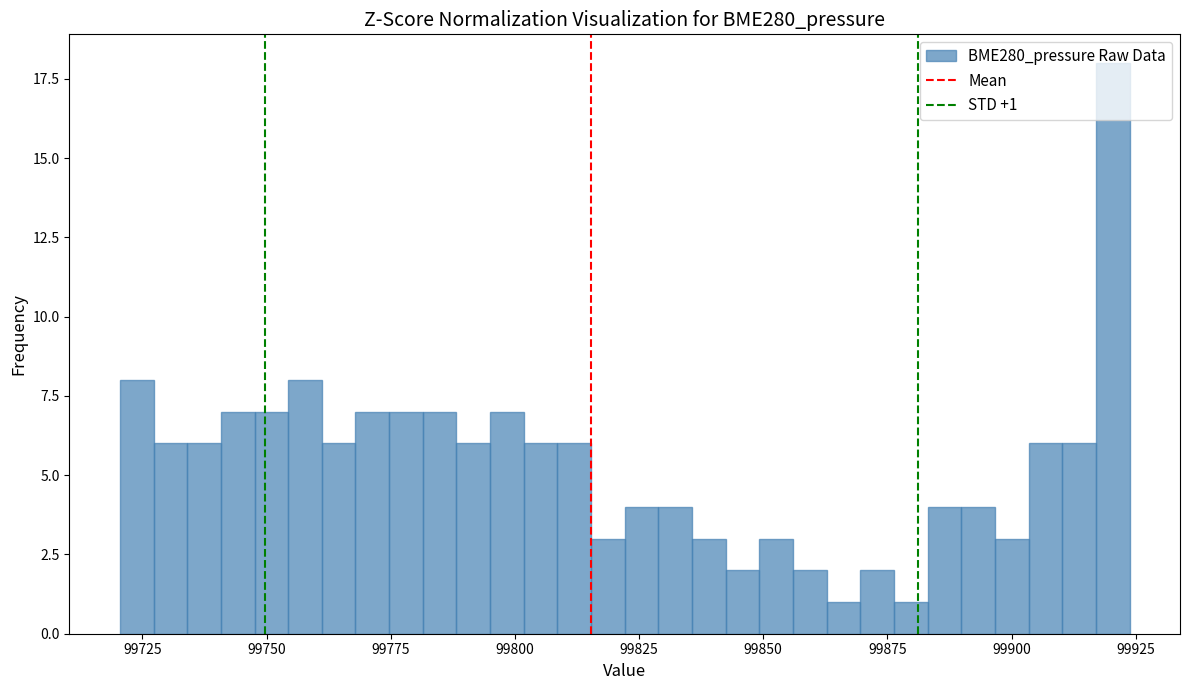

Read against the x-axis, roughly where is the centre of the tallest bar?

99920